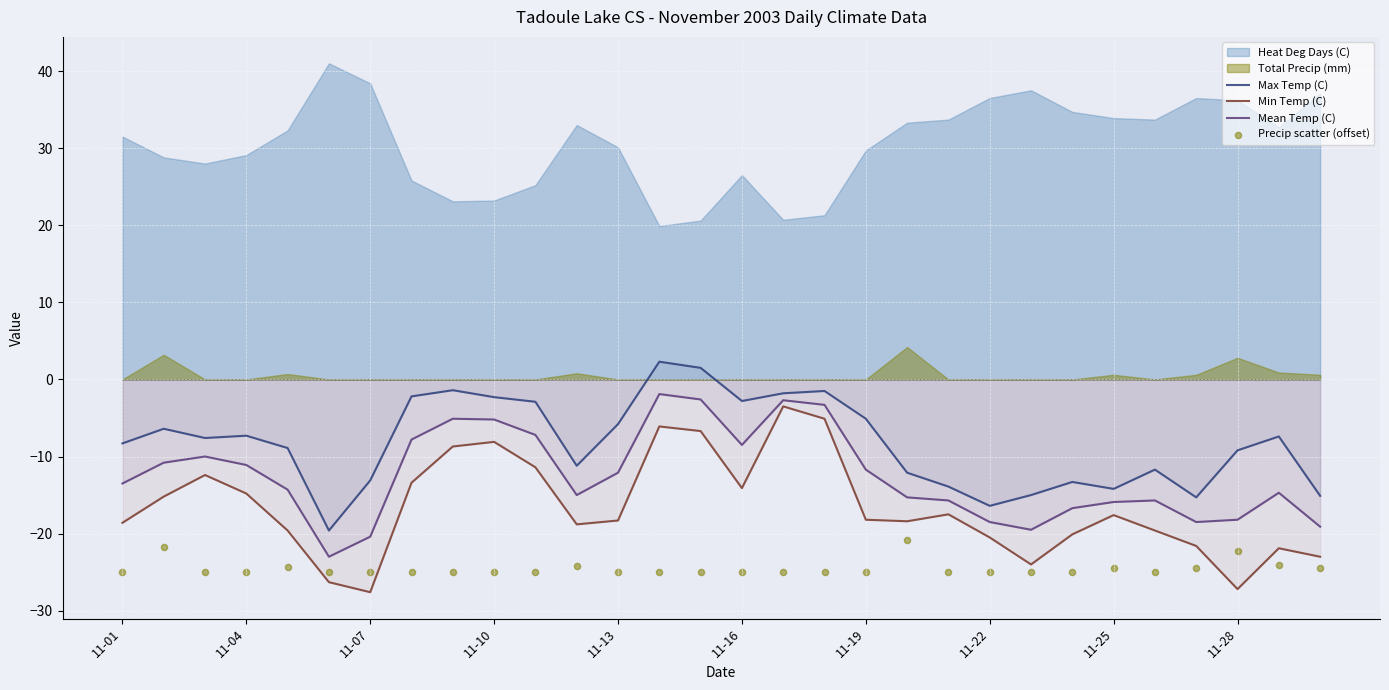

At which category is the sum across all series the highest?

13